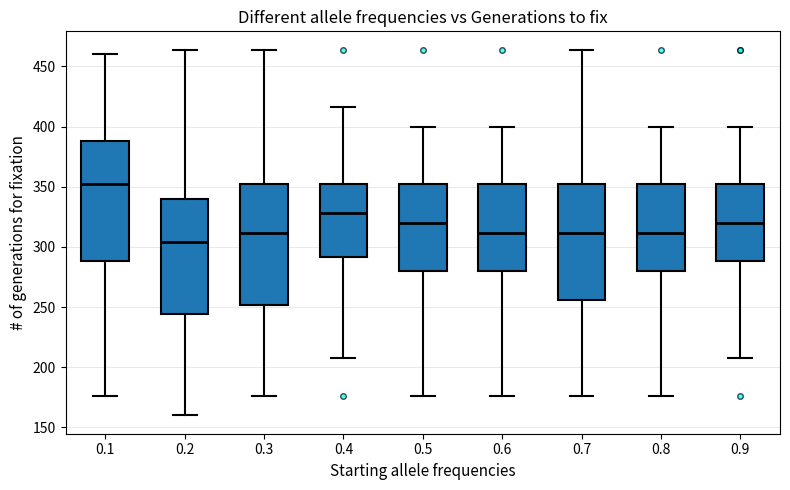

Reading left to right, read every box against the y-axis: the position of its median line, the range the box covers, and the ends of its whiskers. The values are not printed on the chart, so give them approximately, as read against the axis.

0.1: median 350, box 290 to 390, whiskers 175 to 460
0.2: median 305, box 245 to 340, whiskers 160 to 465
0.3: median 310, box 250 to 350, whiskers 175 to 465
0.4: median 330, box 290 to 350, whiskers 210 to 415
0.5: median 320, box 280 to 350, whiskers 175 to 400
0.6: median 310, box 280 to 350, whiskers 175 to 400
0.7: median 310, box 255 to 350, whiskers 175 to 465
0.8: median 310, box 280 to 350, whiskers 175 to 400
0.9: median 320, box 290 to 350, whiskers 210 to 400